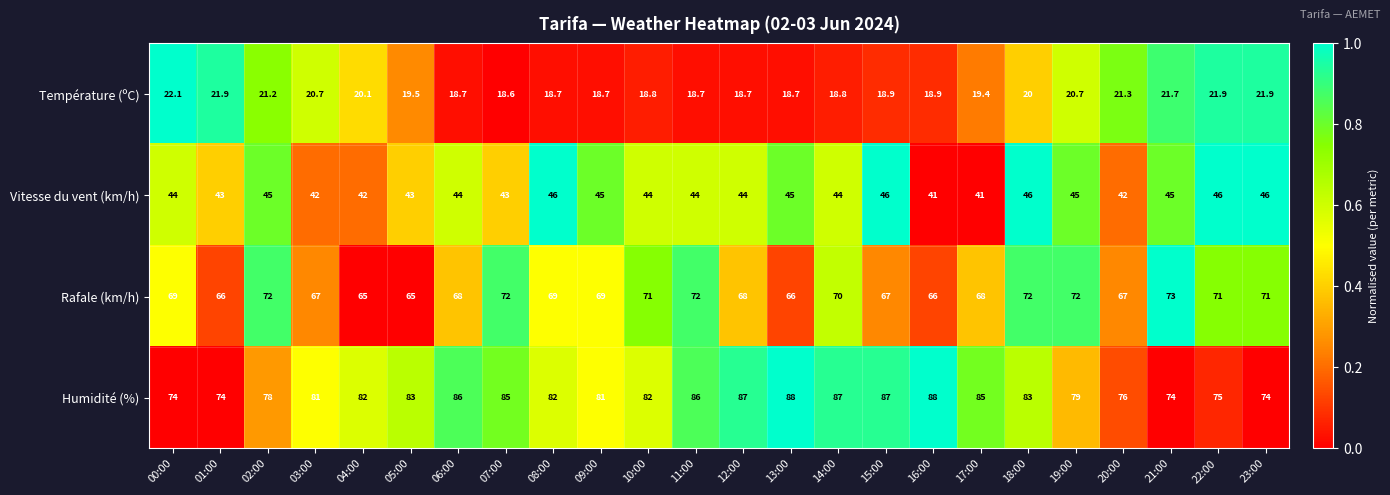

How many data points does each series have?

24